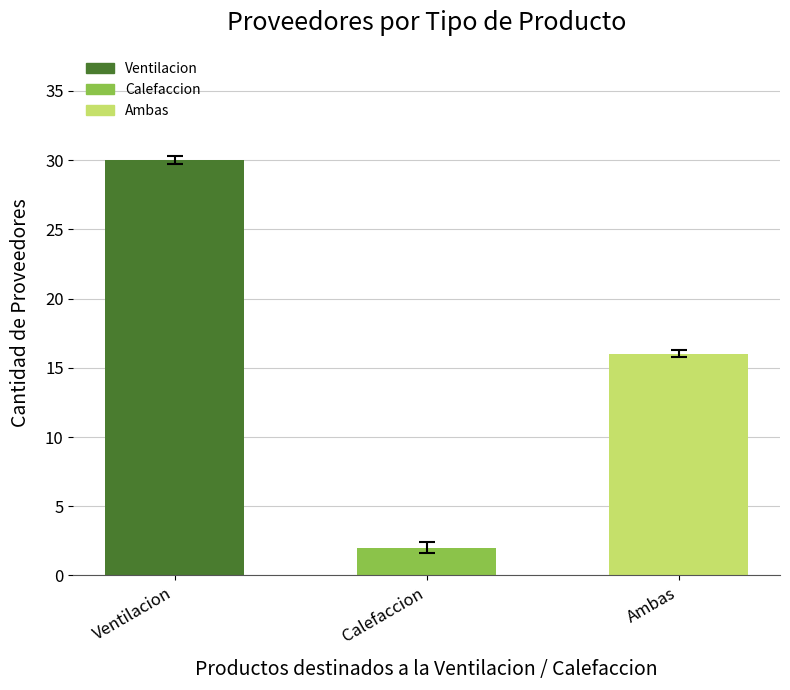

What is the difference between the values at Ambas and Ventilacion?

14